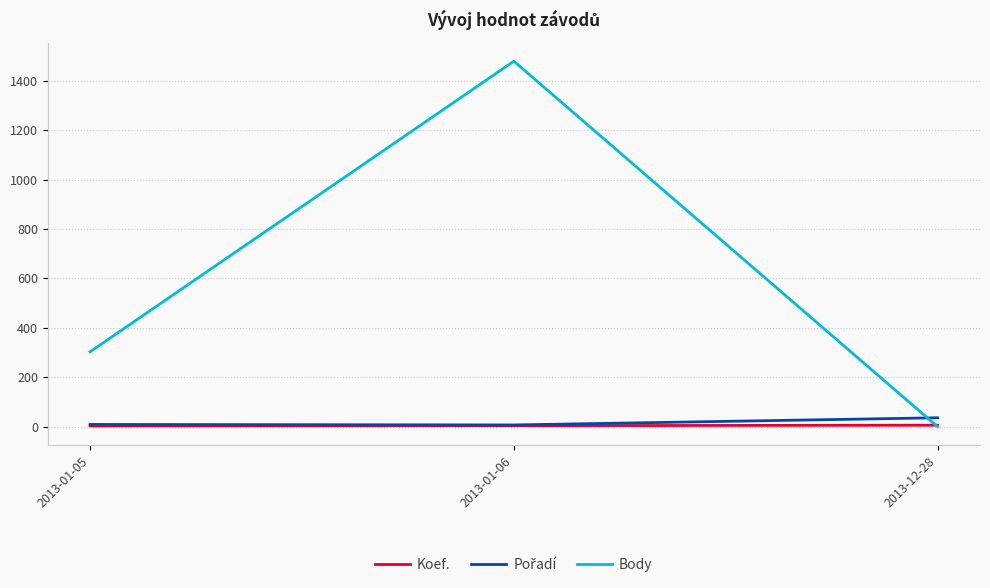

At which label does Body reach its peak?

2013-01-06